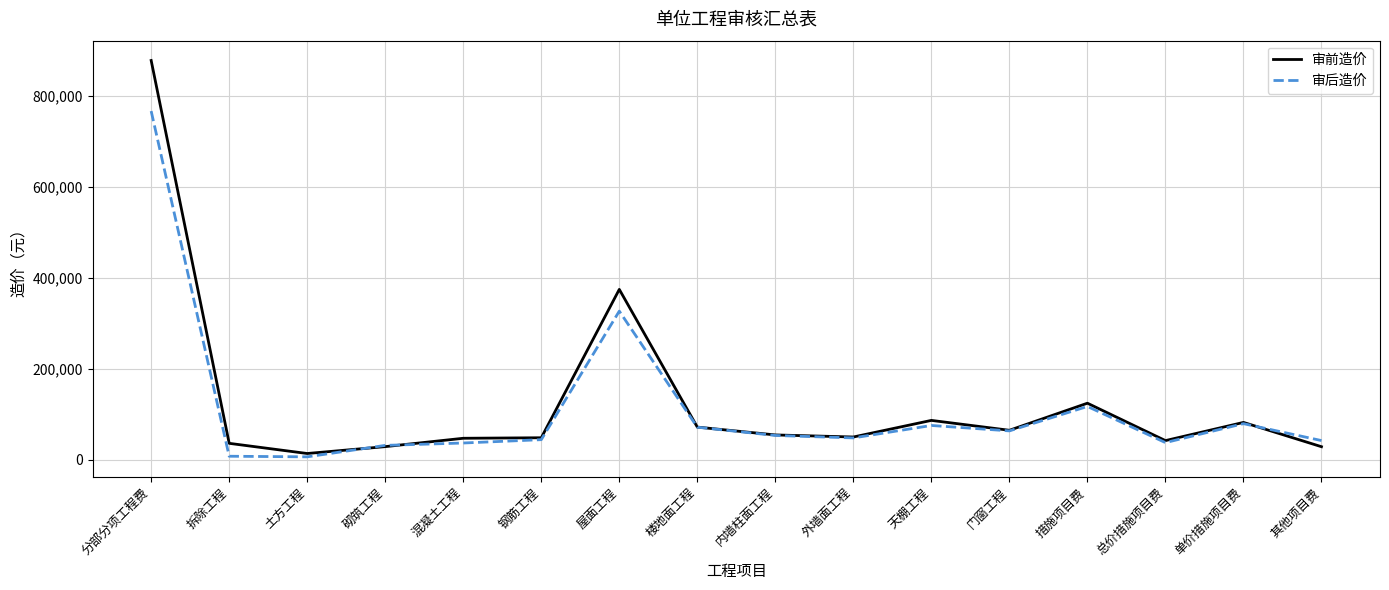

Is the value of 审前造价 at 外墙面工程 greater than the value of 审后造价 at 天棚工程?

No